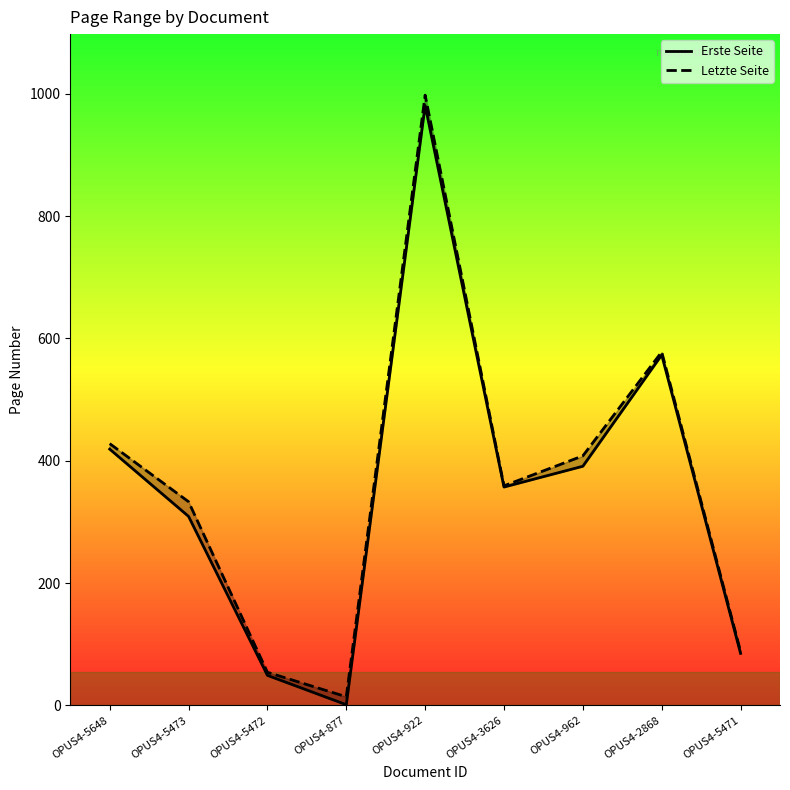

Is it true that Letzte Seite equals 32 at OPUS4-5472?

False